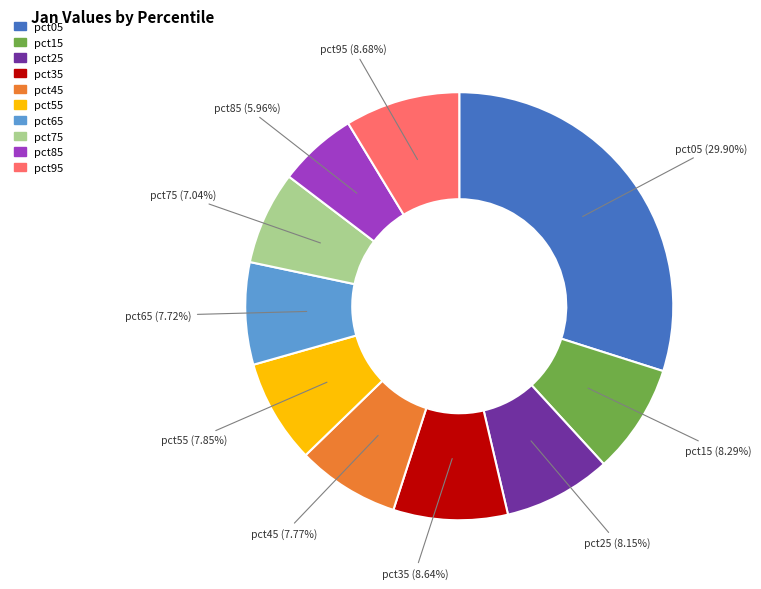

Does pct75 represent more than half of the total?

No